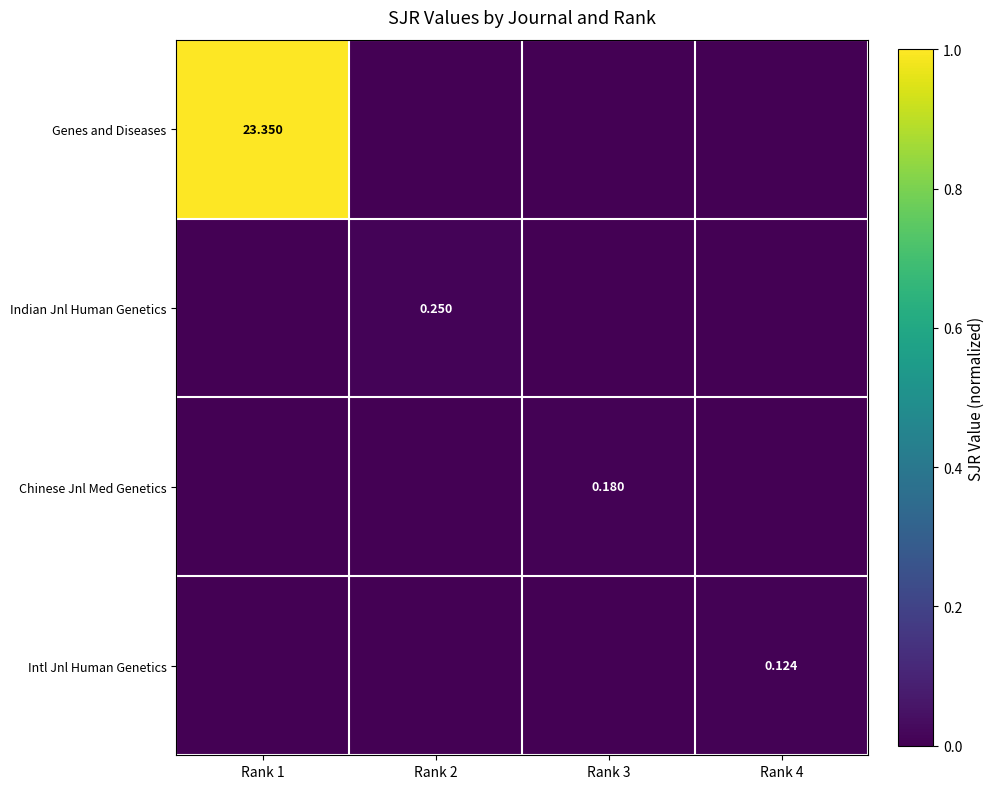

Which series has the widest spread of values?

Genes and Diseases